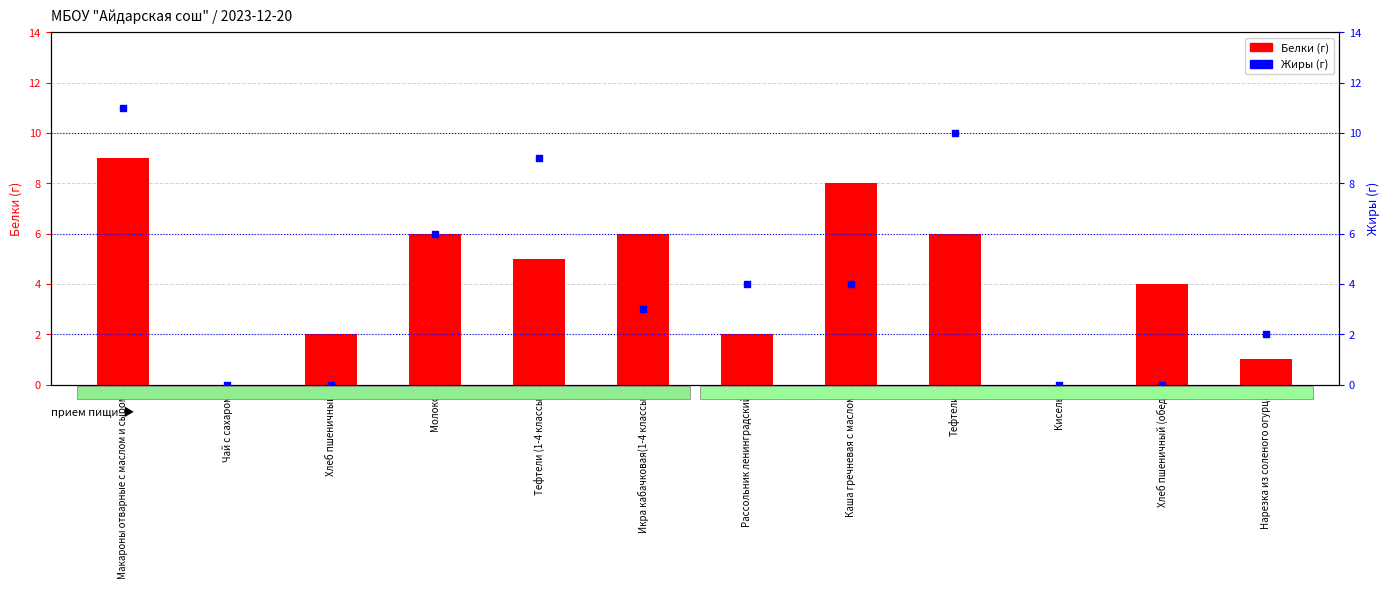

At which category is the sum across all series the highest?

Макароны отварные с маслом и сыром